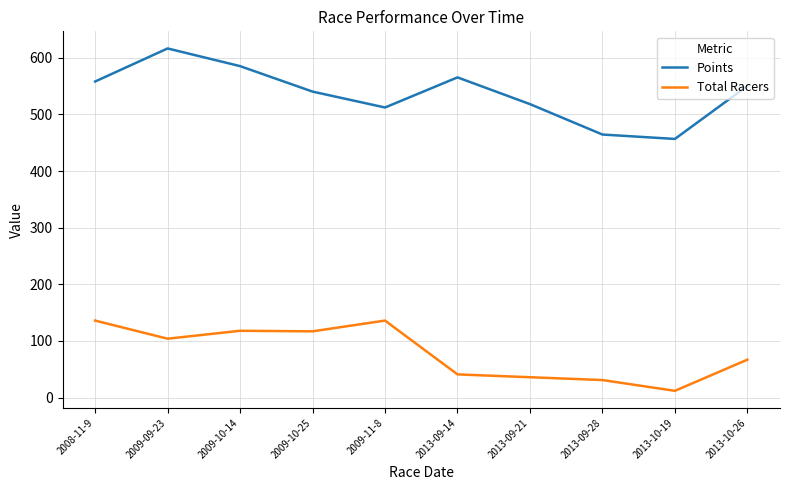

What is the difference between the highest and lowest values at 2009-10-25?

423.2